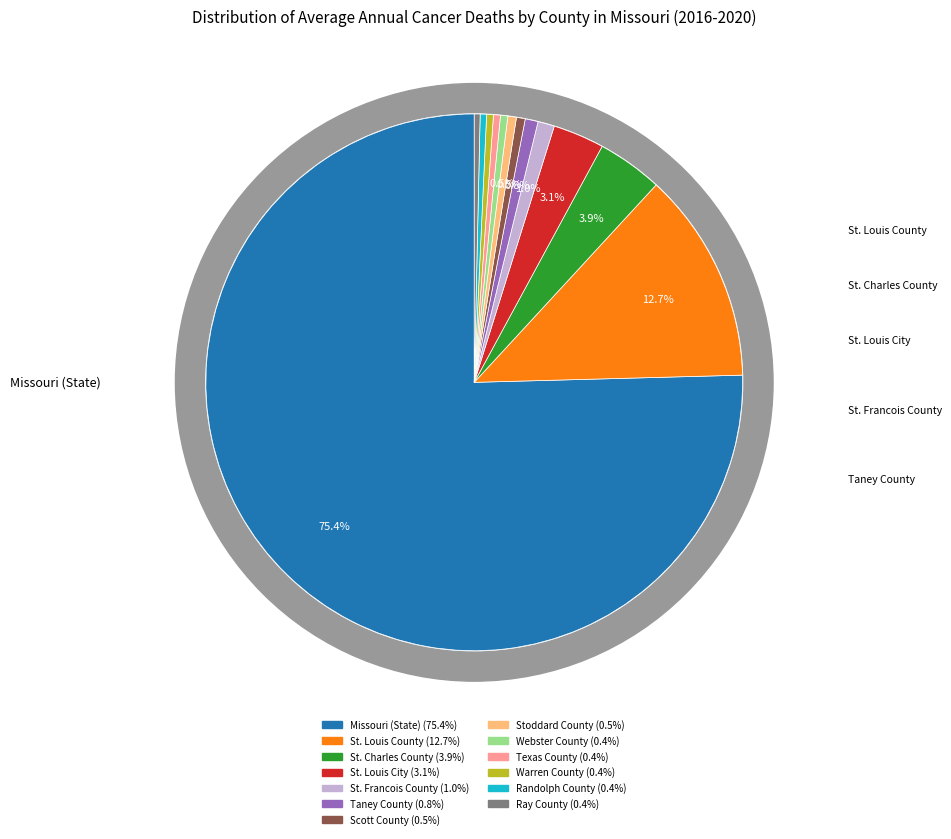

To the nearest percent, what is the average slice percentage?

8%